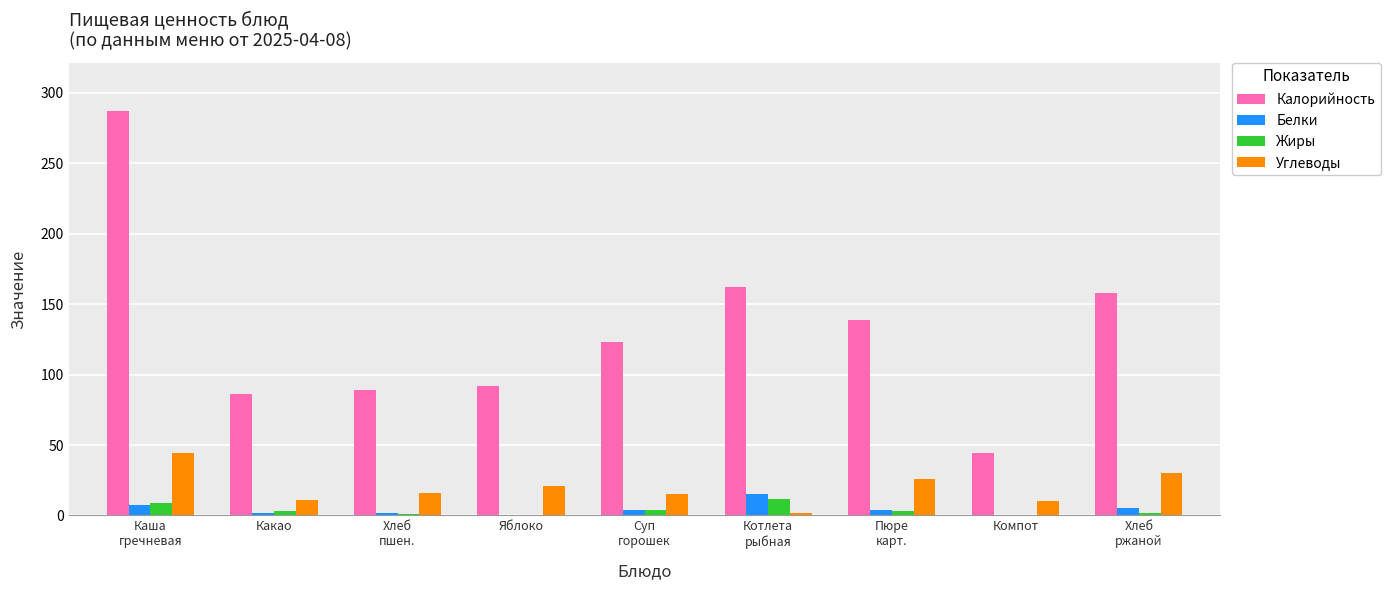

Is the value of Углеводы at Котлета
рыбная greater than the value of Калорийность at Суп
горошек?

No